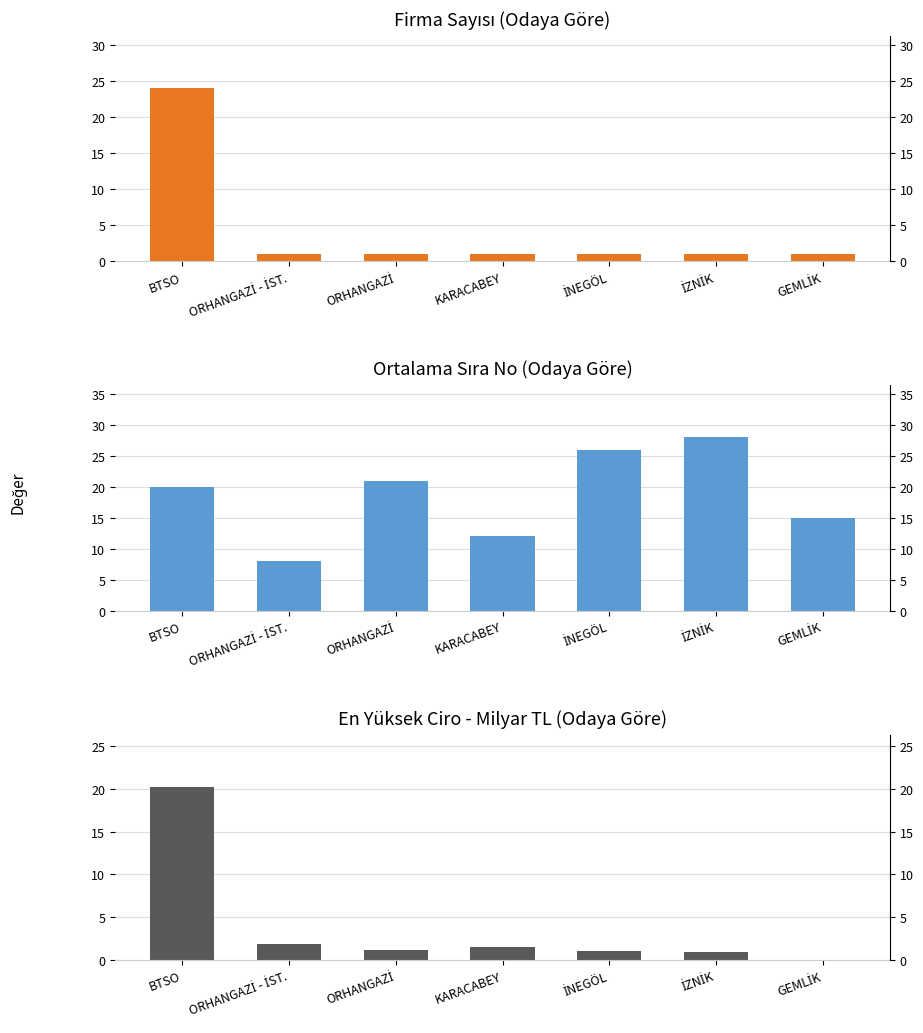

What is the label of the 5th bar from the left?

İNEGÖL